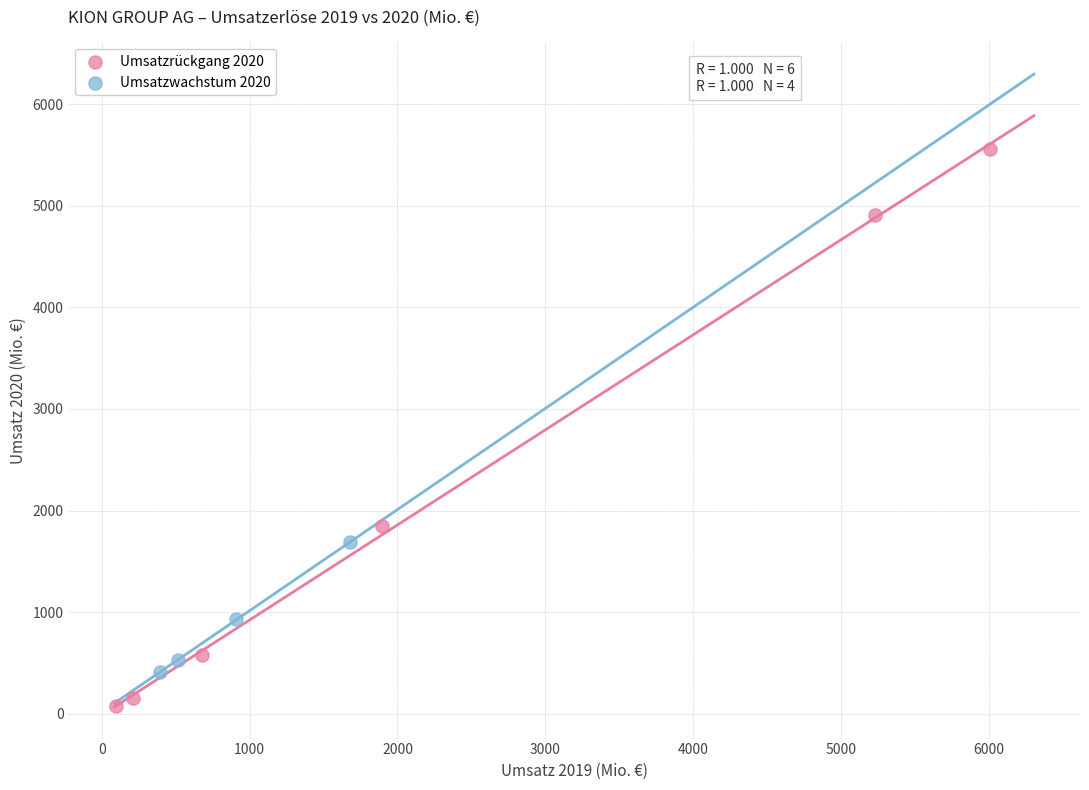

Which series reaches the maximum Y coordinate?

Umsatzrückgang 2020